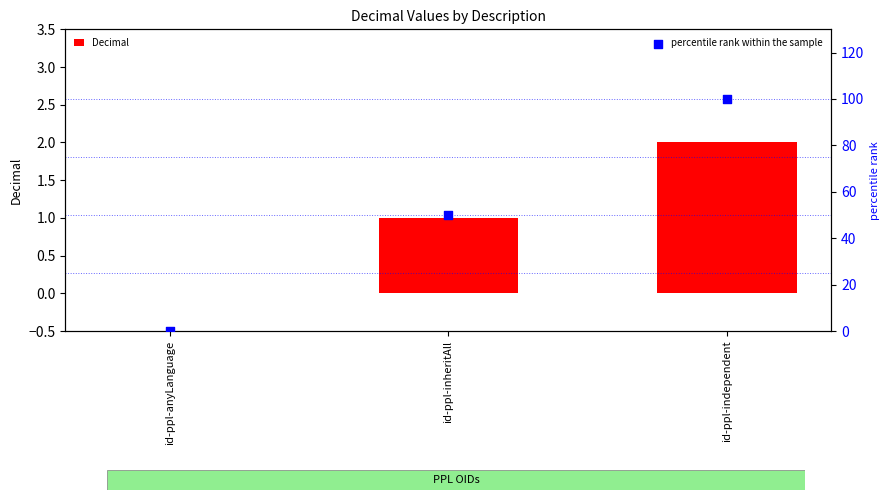

What is the total value across all series at id-ppl-independent?

102